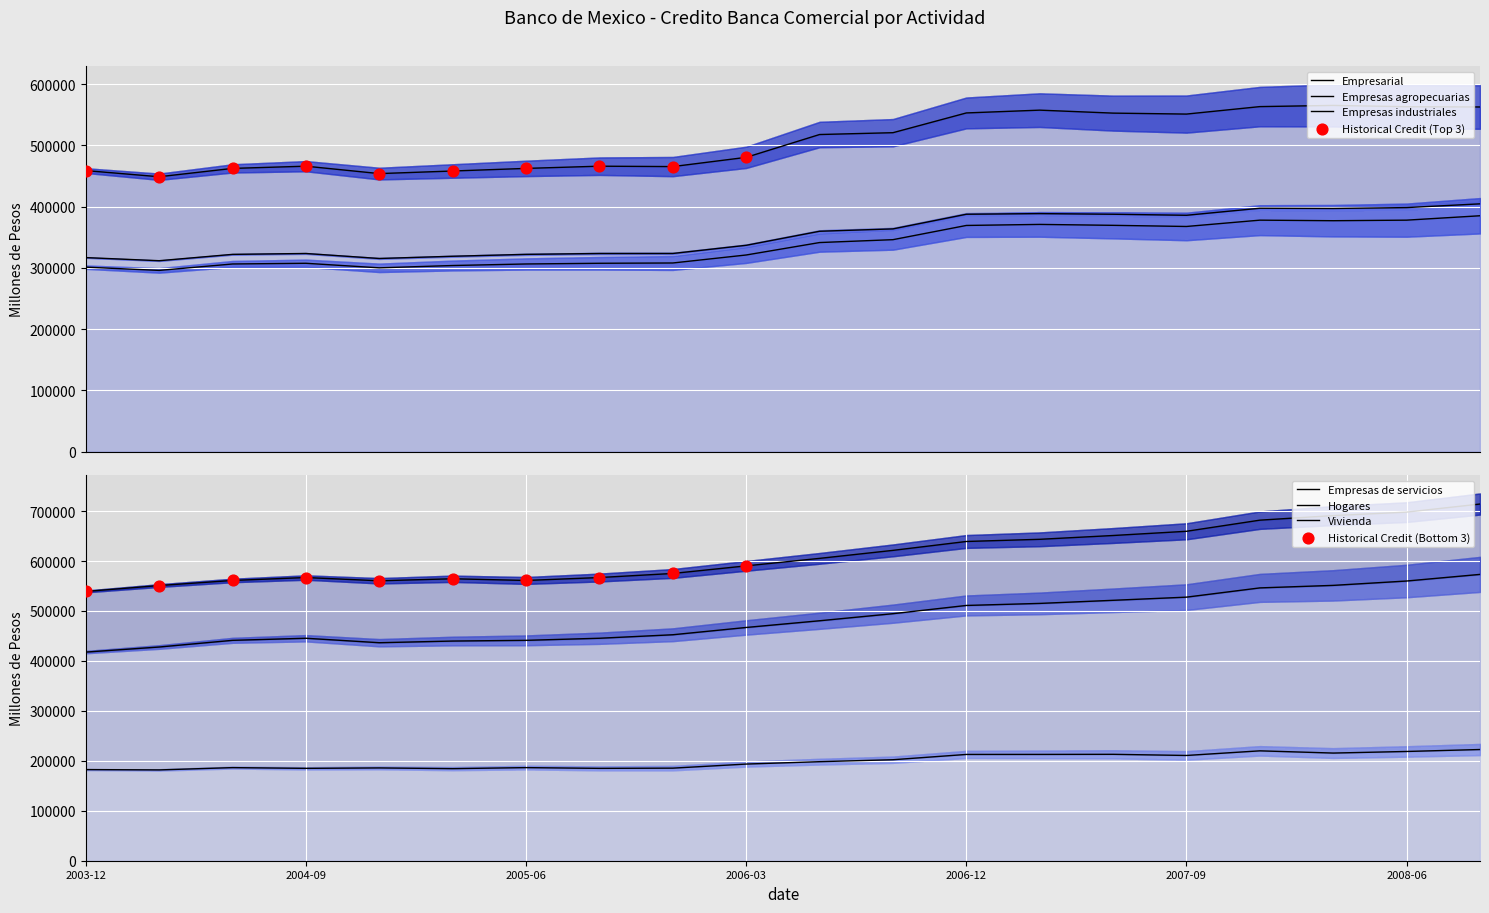

Which series reaches the maximum Y coordinate?

Hogares